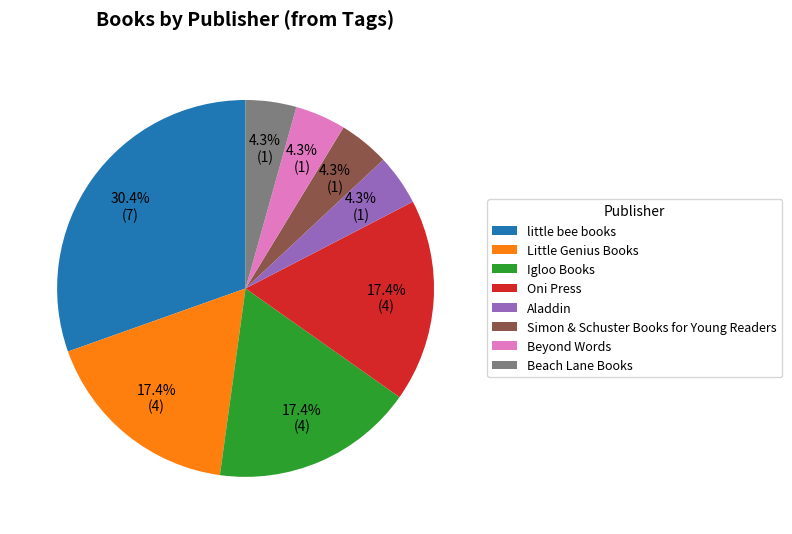

Does any single category account for the majority?

No